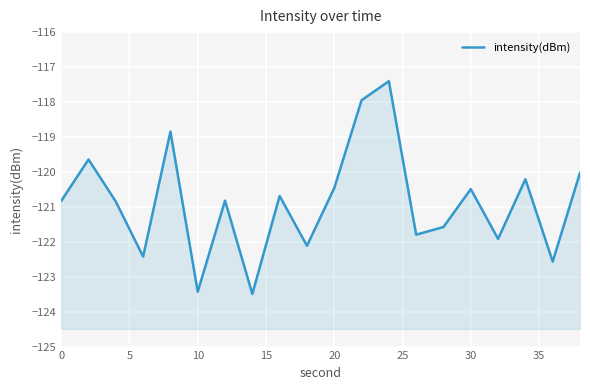

How many interior local peaks (higher than both neighbors) does the data have?

7